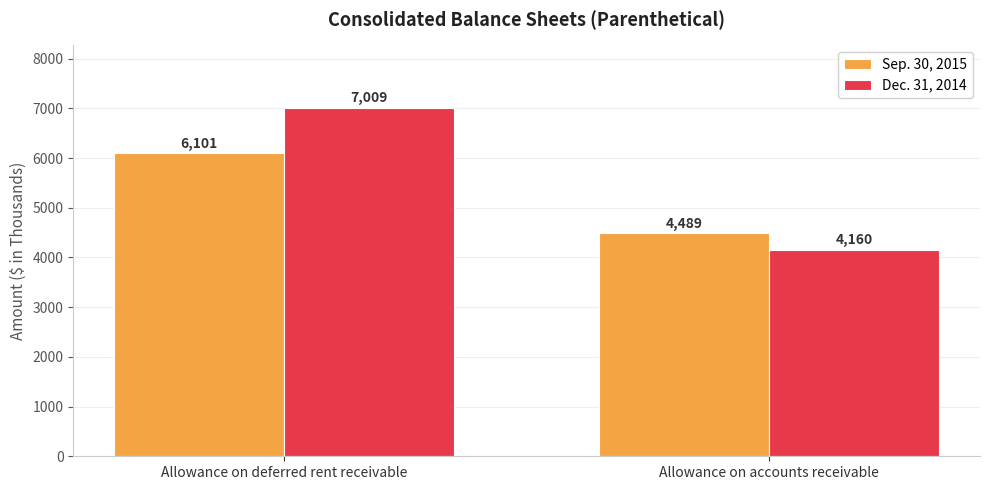

The Sep. 30, 2015 series shows 4489 at Allowance on accounts receivable. True or false?

True